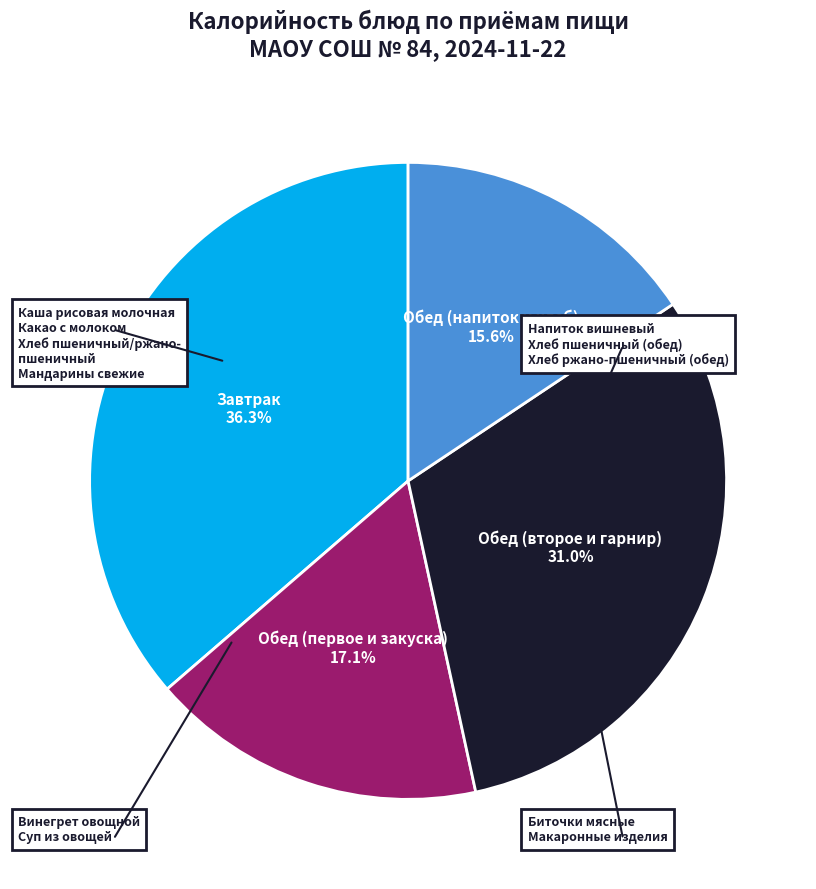

Is there any slice that represents more than half of the pie?

No